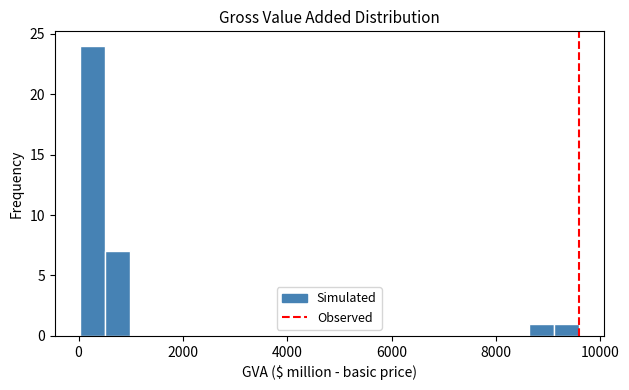

Around what value on the x-axis is the tallest bar? Give the approximate position of its centre, as read against the axis.

200